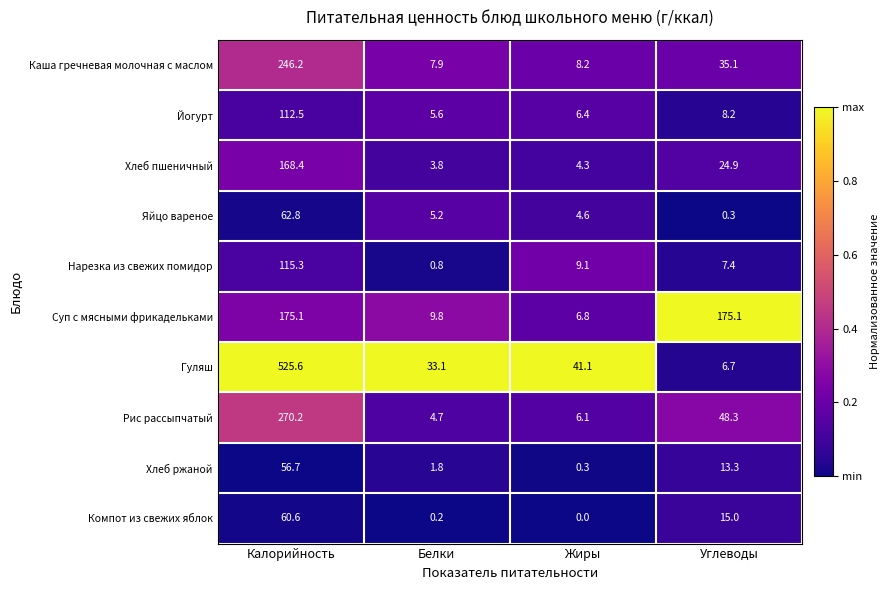

What is the sum of all Яйцо вареное values?

72.9